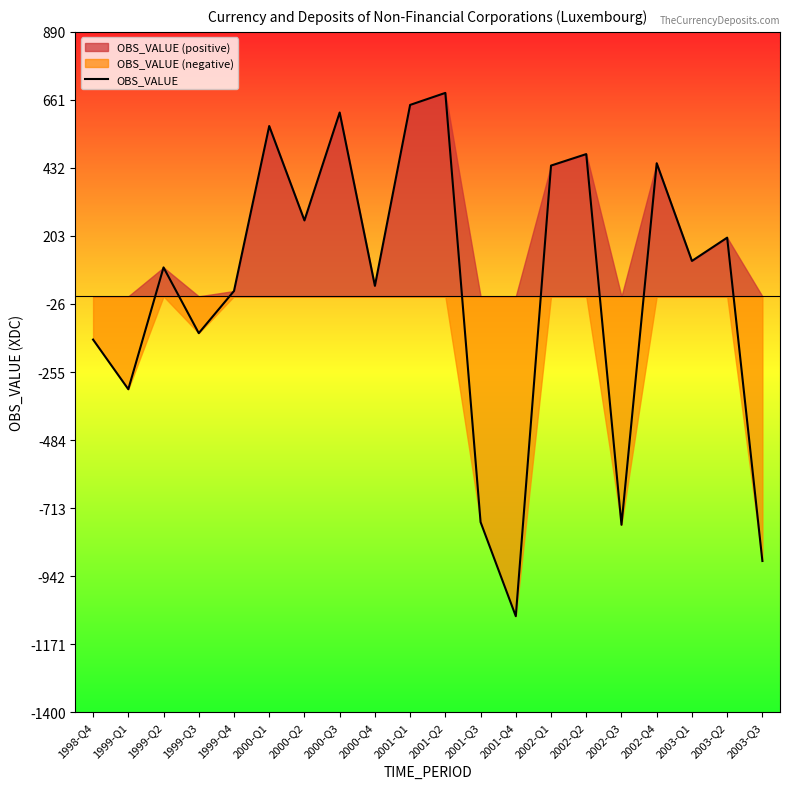

How many lines are shown in the chart?

1